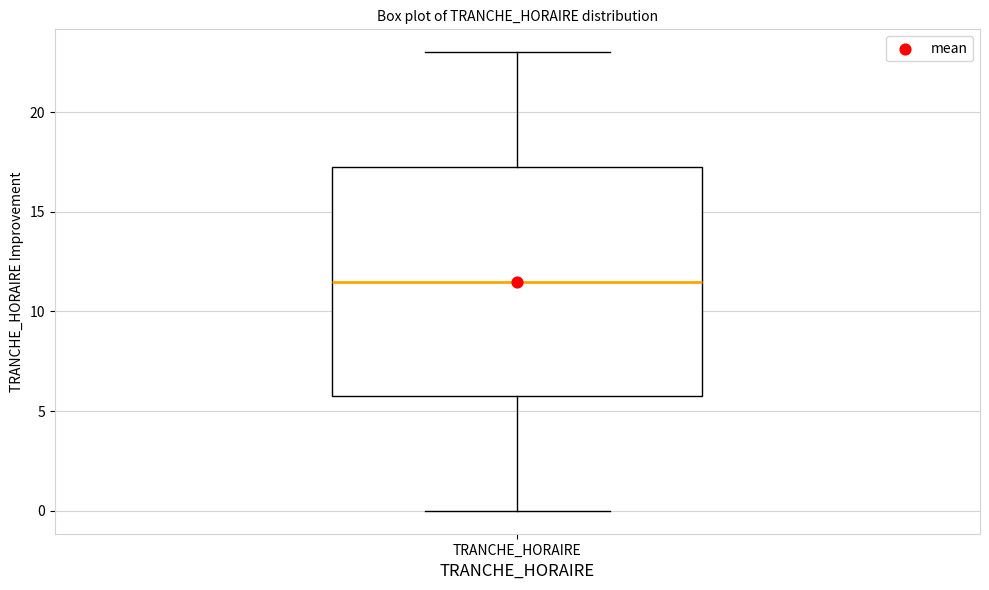

Transcribe this box plot: give where the median line is, the range the box spans, and where the two whiskers end, as read against the y-axis. The values are not printed on the chart, so give them approximately, as read against the axis.

median 11.5, box 6.0 to 17.5, whiskers 0.0 to 23.0